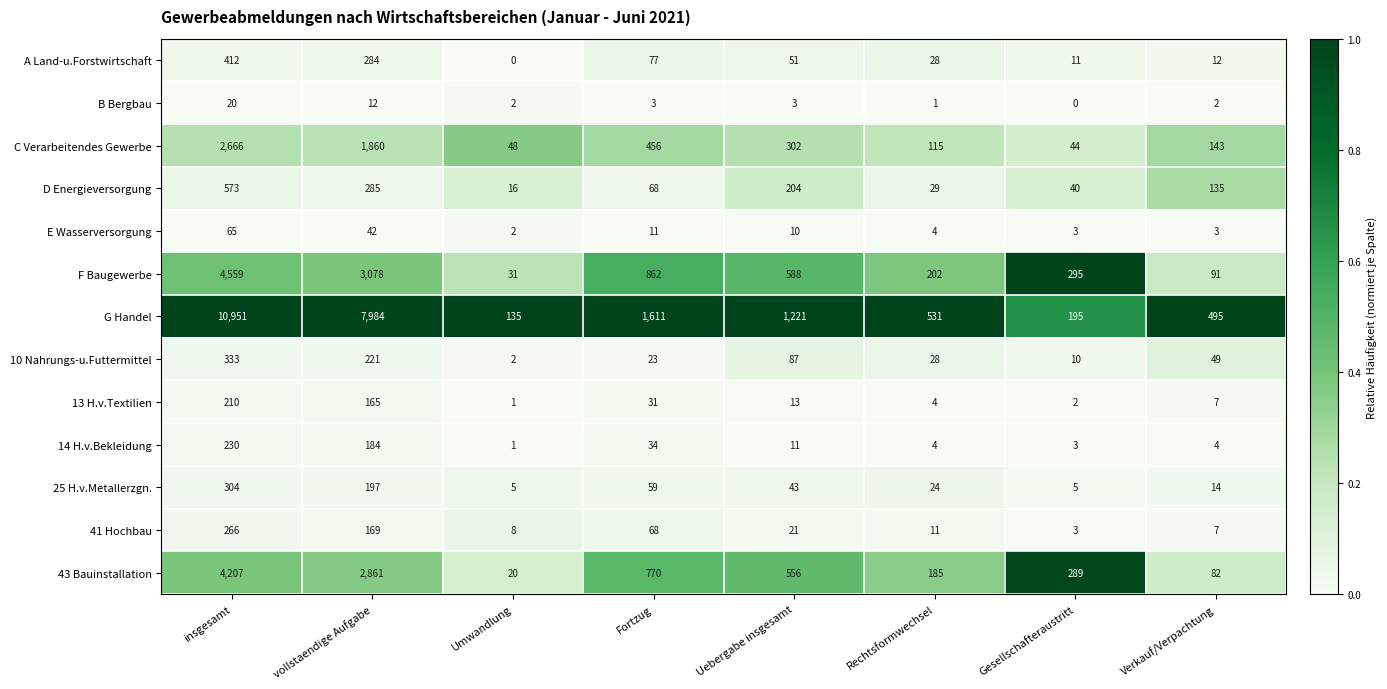

Between vollstaendige Aufgabe and Umwandlung, which series saw the biggest shift?

G Handel